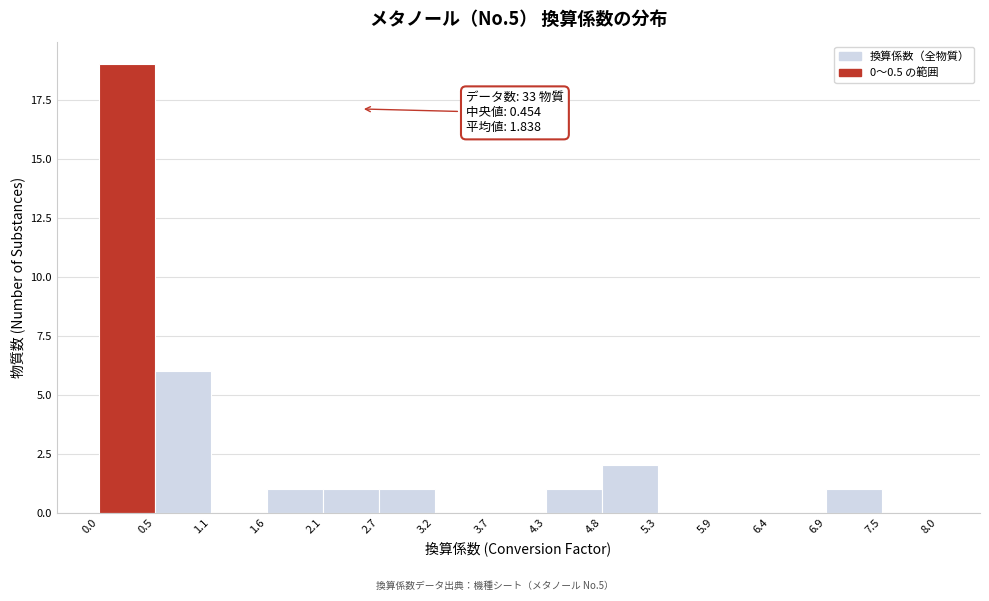

Over which range of the x-axis is the bar tallest?

0.0 to 0.5